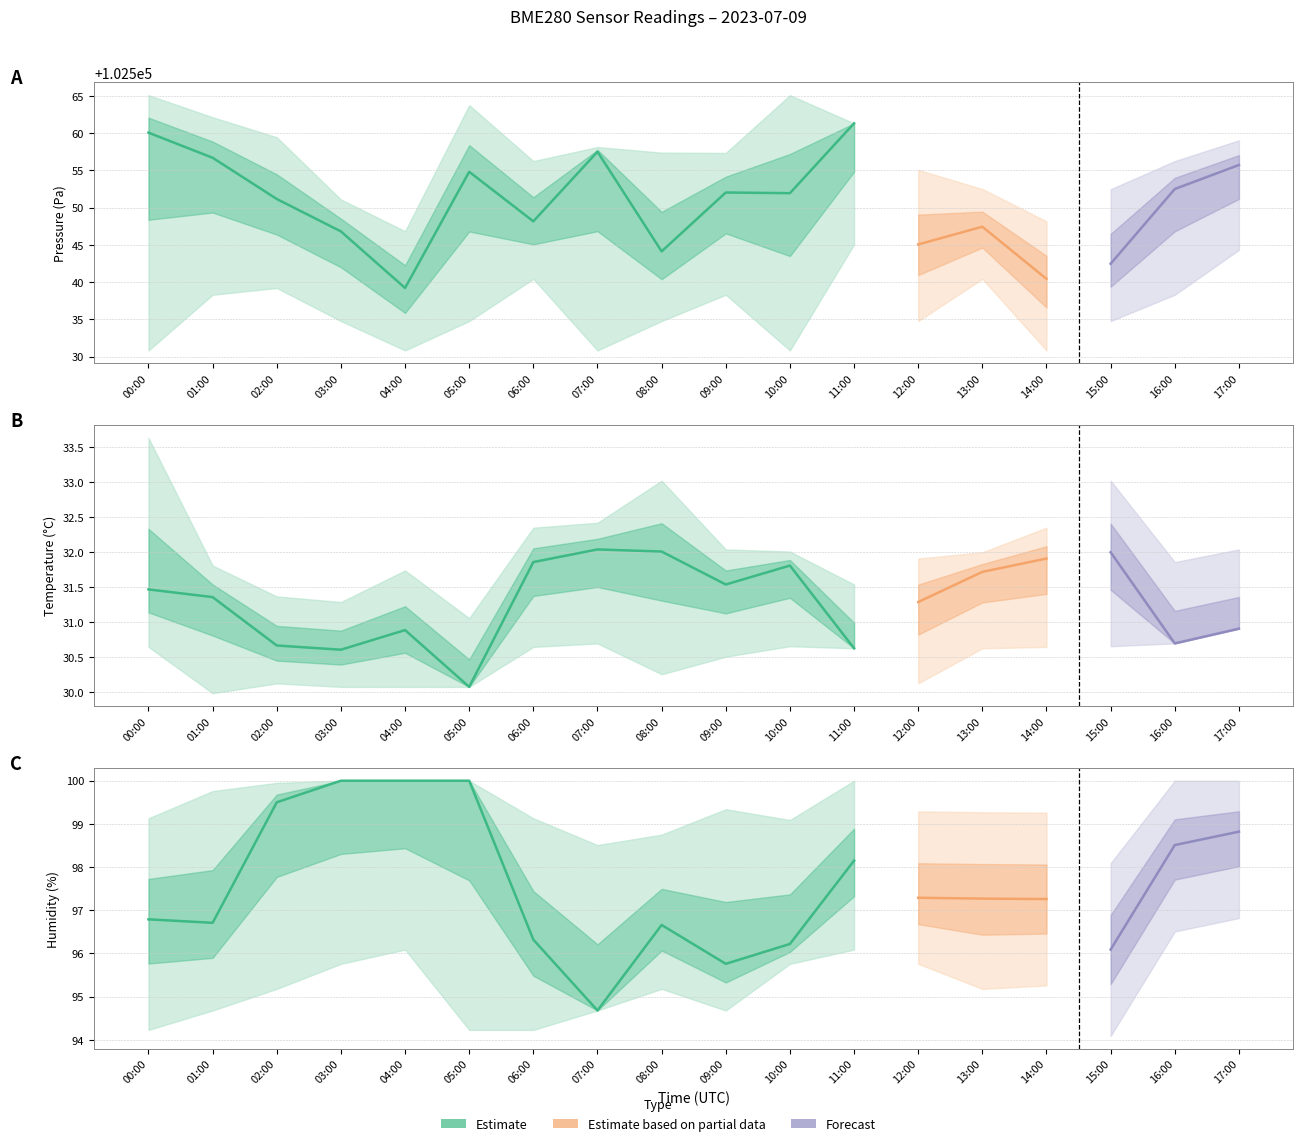

What is the average value of the temperature series?

31.3